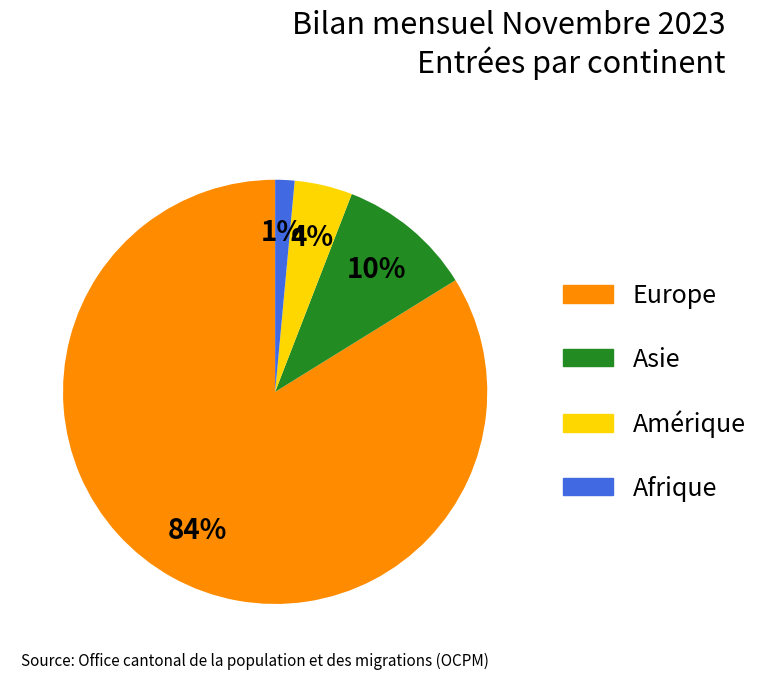

Which has a higher value, Afrique or Asie?

Asie